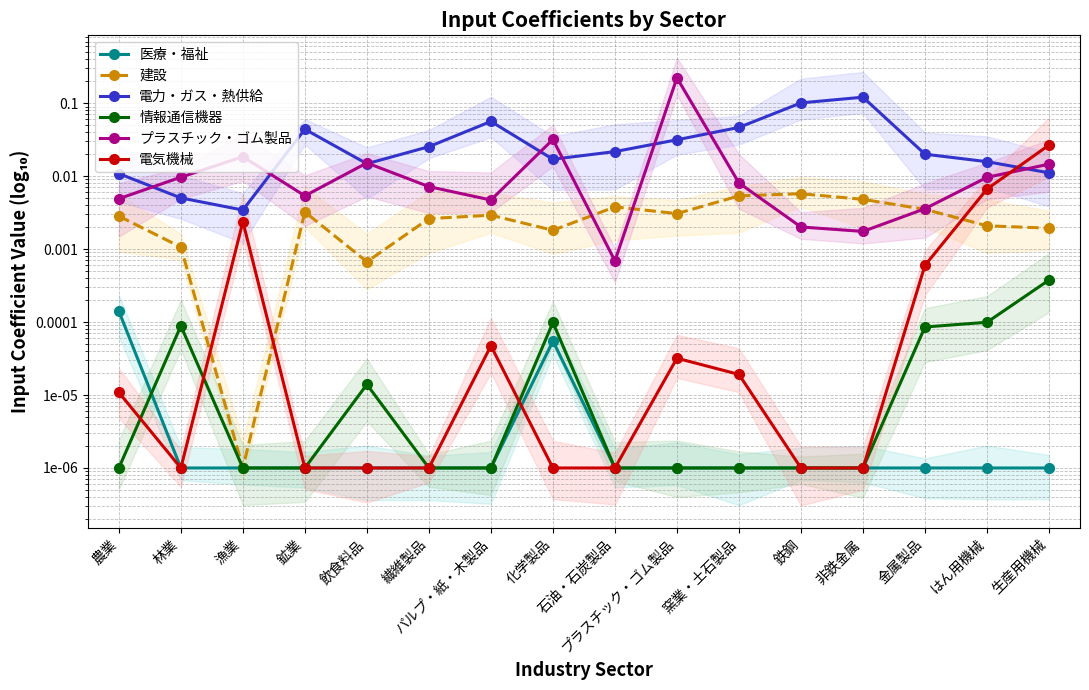

Is the value of 情報通信機器 at 生産用機械 greater than the value of 建設 at パルプ・紙・木製品?

No